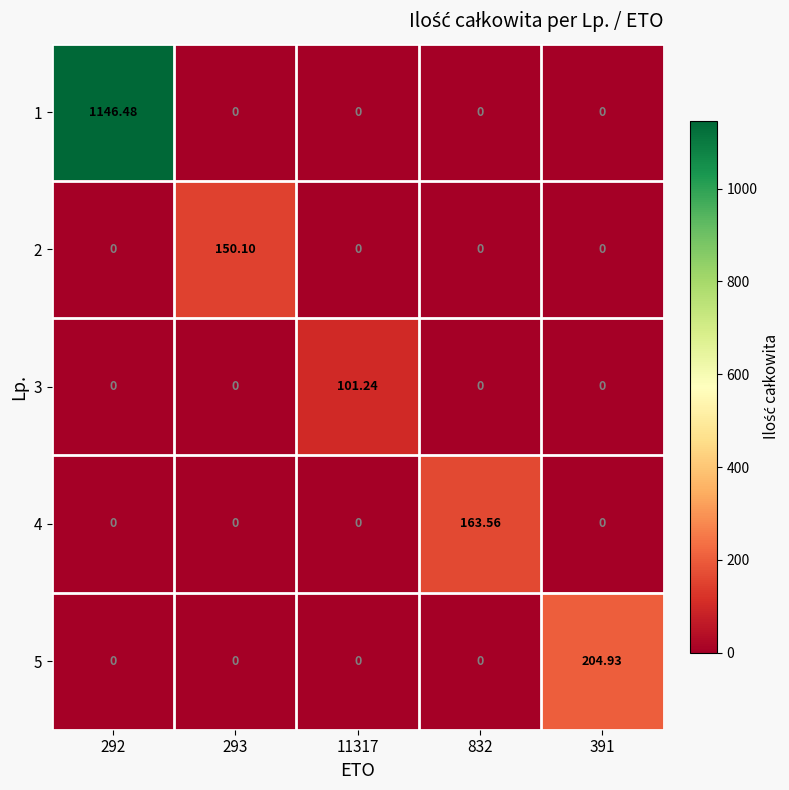

Is the value of 1 at 292 greater than the value of 4 at 11317?

Yes